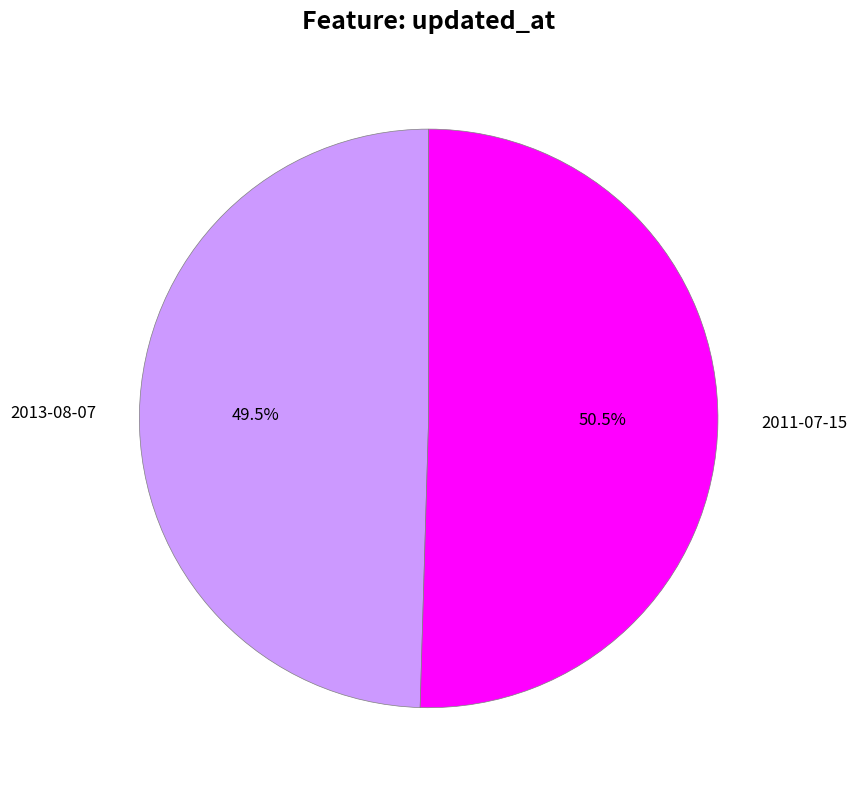

Approximately how many times larger is the value at 2011-07-15 compared to 2013-08-07?

1.0